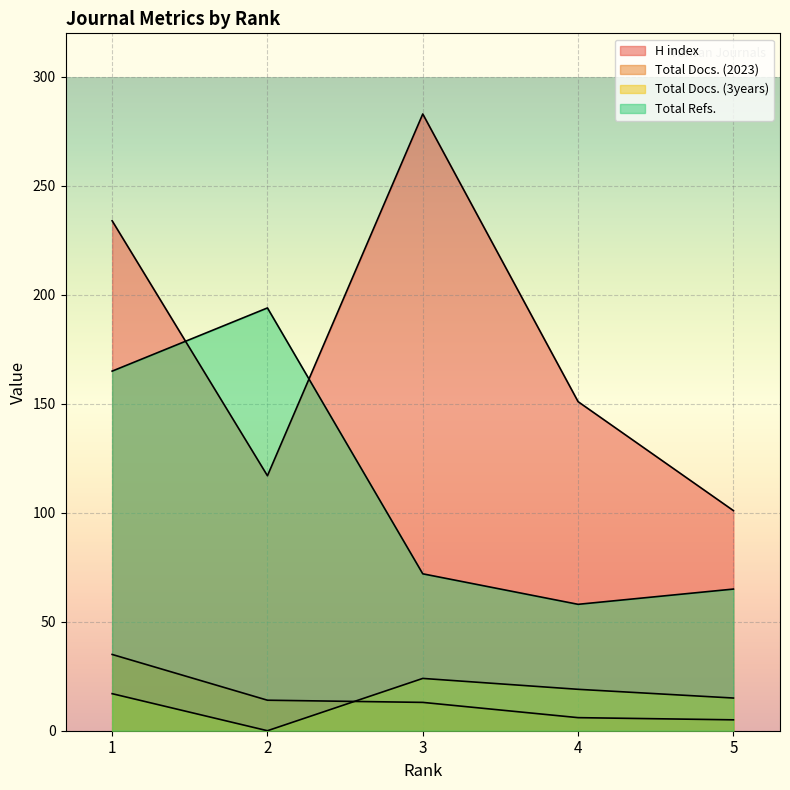

What are all the series names shown in the legend?

H index, Total Docs. (2023), Total Docs. (3years), Total Refs.